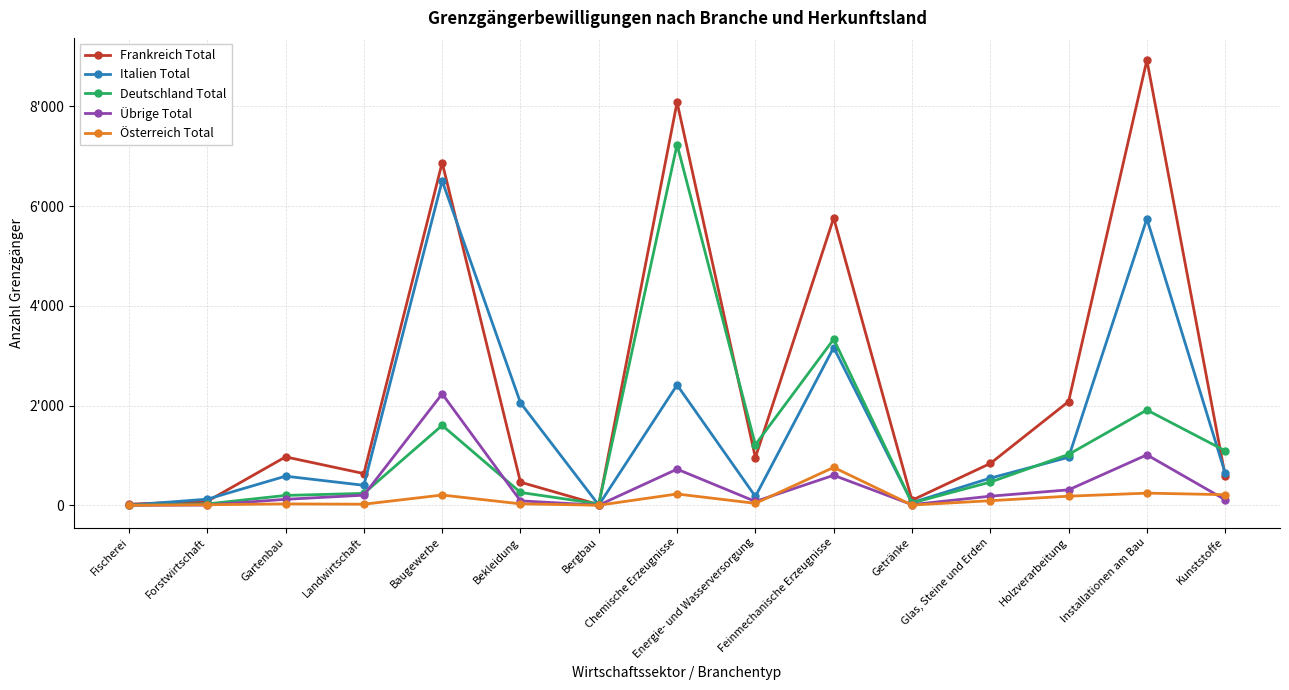

At which label does Österreich Total reach its minimum?

Fischerei